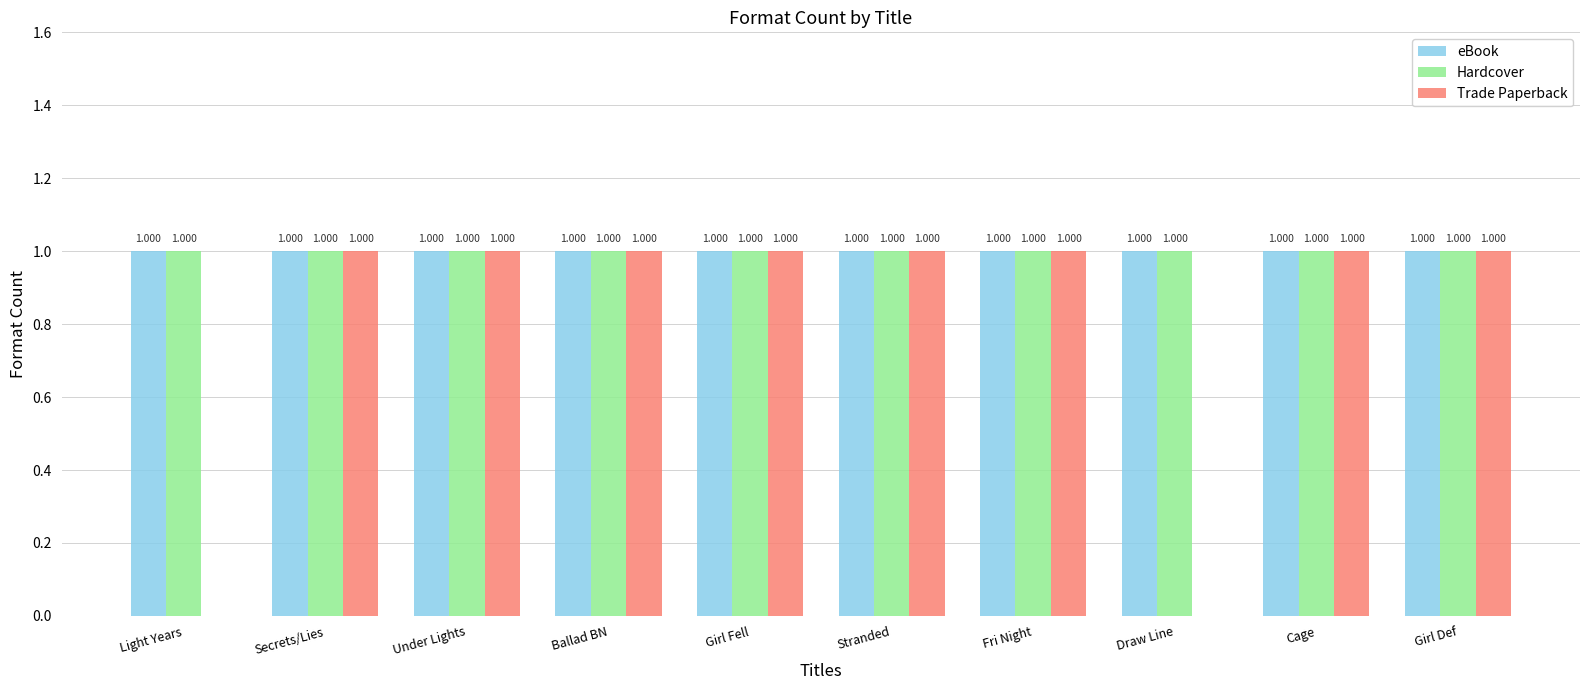

What is the greatest value displayed?

1